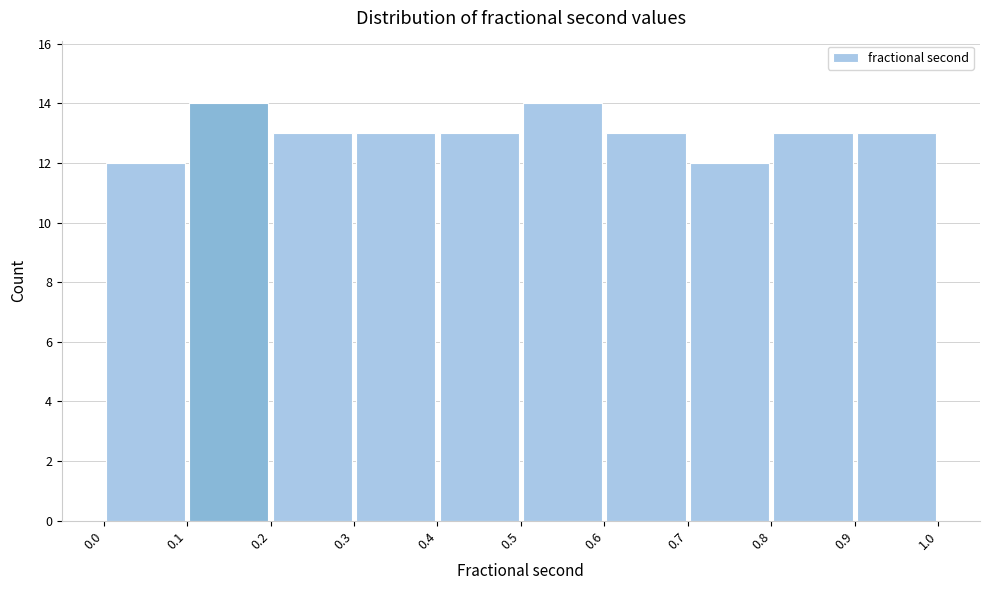

Reading left to right, transcribe this chart: for each bar, give the range it covers on the x-axis and its height. The values are not printed on the chart, so give them approximately, as read against the axis.

0.0 to 0.1: 12
0.1 to 0.2: 14
0.2 to 0.3: 13
0.3 to 0.4: 13
0.4 to 0.5: 13
0.5 to 0.6: 14
0.6 to 0.7: 13
0.7 to 0.8: 12
0.8 to 0.9: 13
0.9 to 1.0: 13